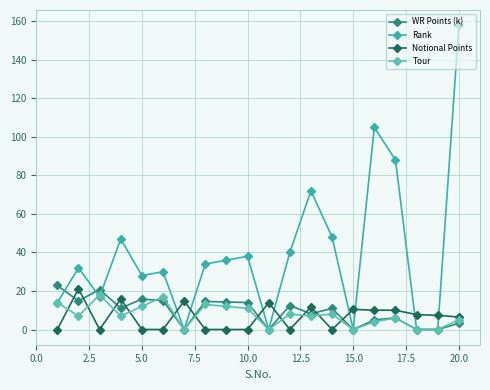

Count the number of data series in this chart.

4